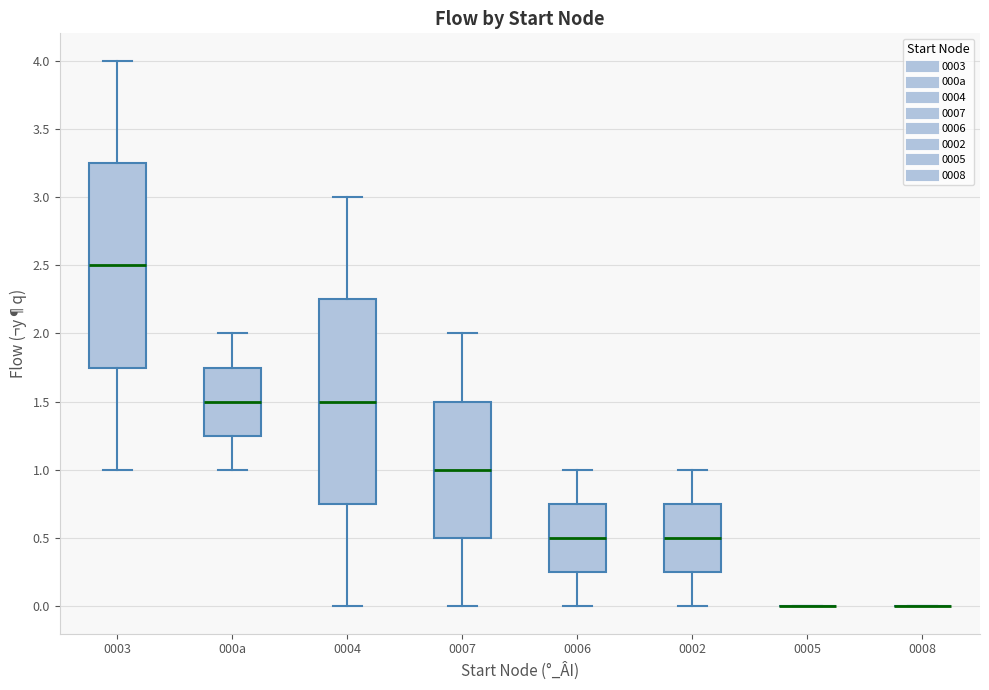

Reading left to right, read every box against the y-axis: the position of its median line, the range the box covers, and the ends of its whiskers. The values are not printed on the chart, so give them approximately, as read against the axis.

0003: median 2.50, box 1.75 to 3.25, whiskers 1.00 to 4.00
000a: median 1.50, box 1.25 to 1.75, whiskers 1.00 to 2.00
0004: median 1.50, box 0.75 to 2.25, whiskers 0.00 to 3.00
0007: median 1.00, box 0.50 to 1.50, whiskers 0.00 to 2.00
0006: median 0.50, box 0.25 to 0.75, whiskers 0.00 to 1.00
0002: median 0.50, box 0.25 to 0.75, whiskers 0.00 to 1.00
0005: box collapsed to a line at 0.00, whiskers 0.00 to 0.00
0008: box collapsed to a line at 0.00, whiskers 0.00 to 0.00